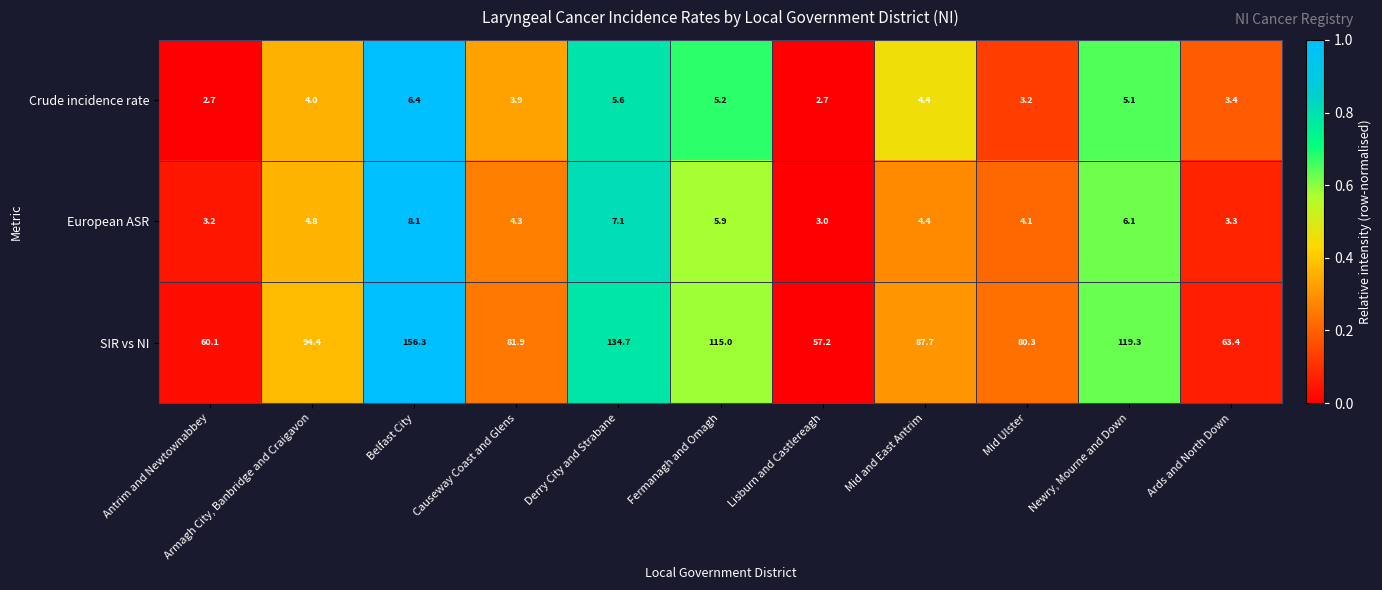

Which series has the largest range (max minus min)?

SIR vs NI